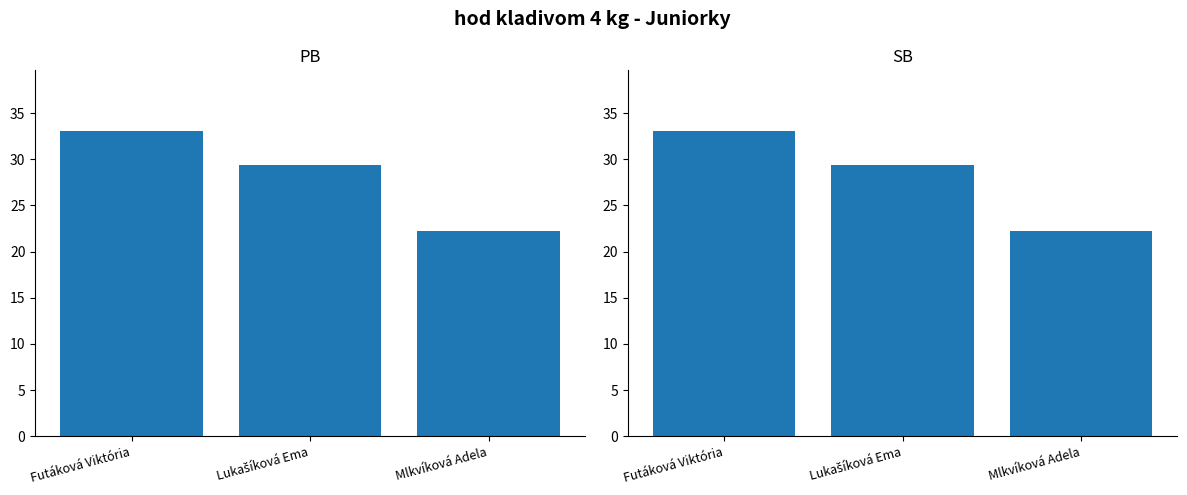

The PB series shows 45.3 at Lukašíková Ema. True or false?

False